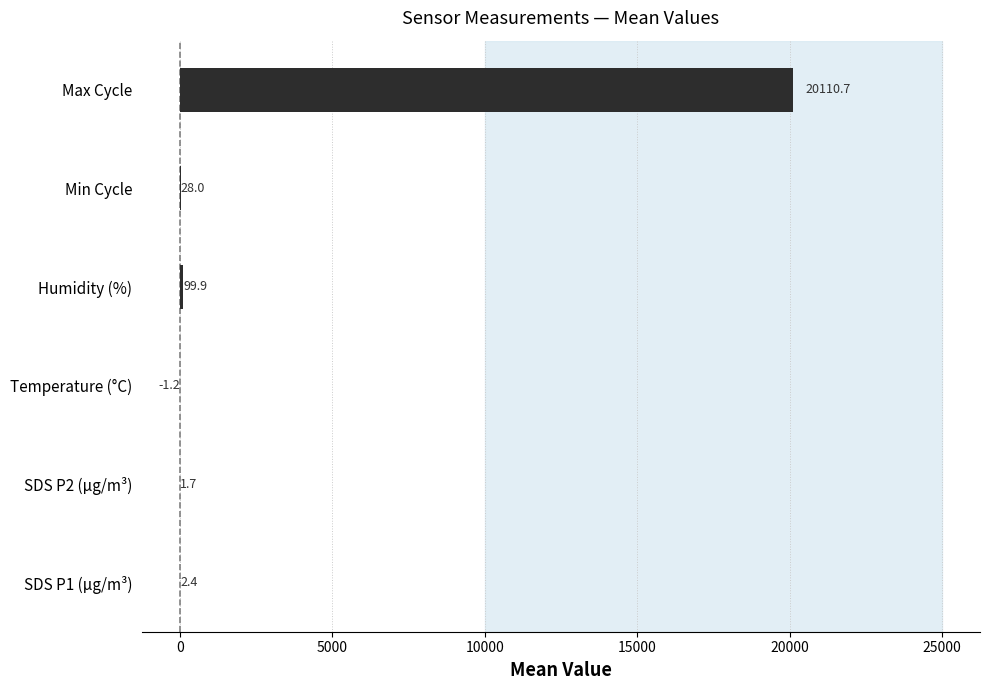

Between Min Cycle and Humidity (%), which is larger?

Humidity (%)